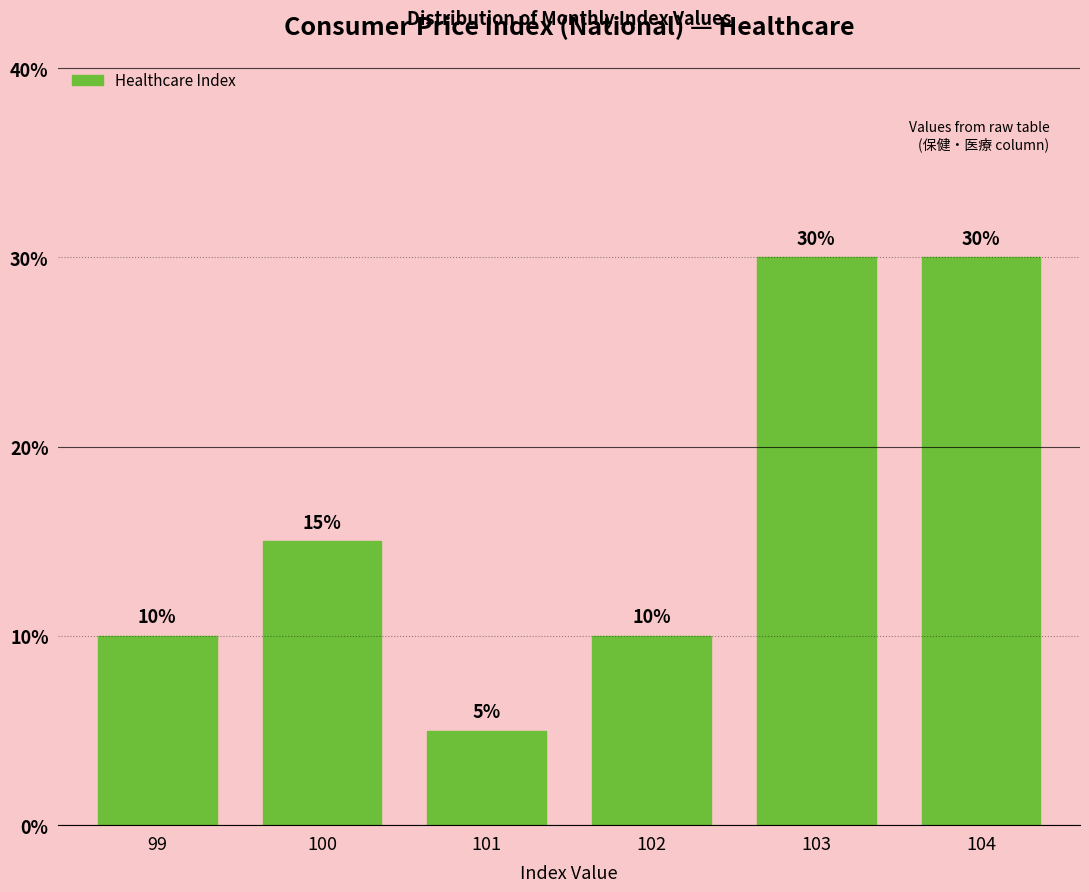

Reading left to right, transcribe all the data shown in this chart.

99=10	100=15	101=5	102=10	103=30	104=30